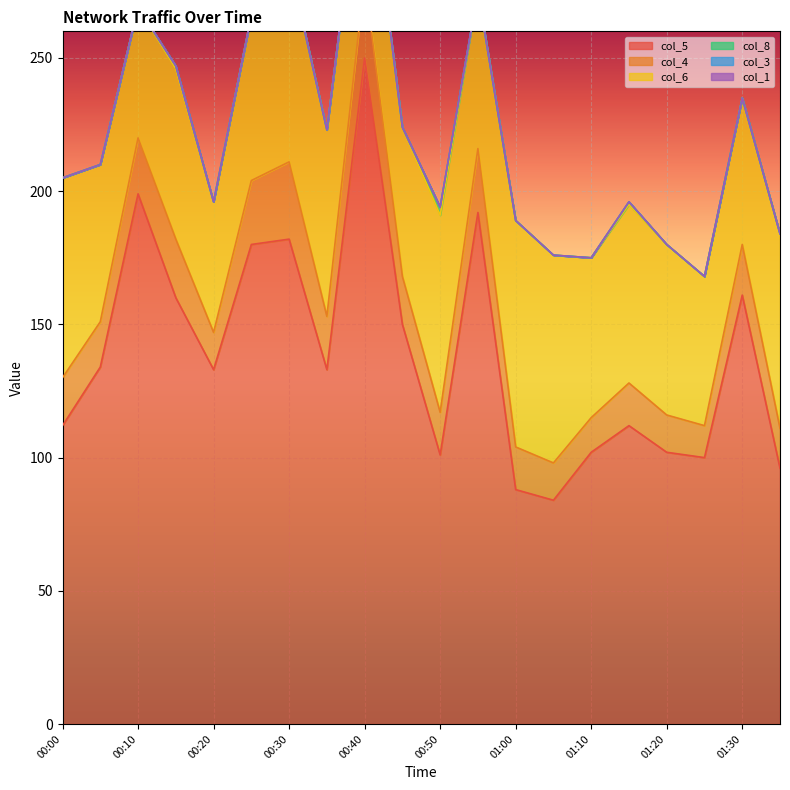

Which series has the largest range (max minus min)?

col_5